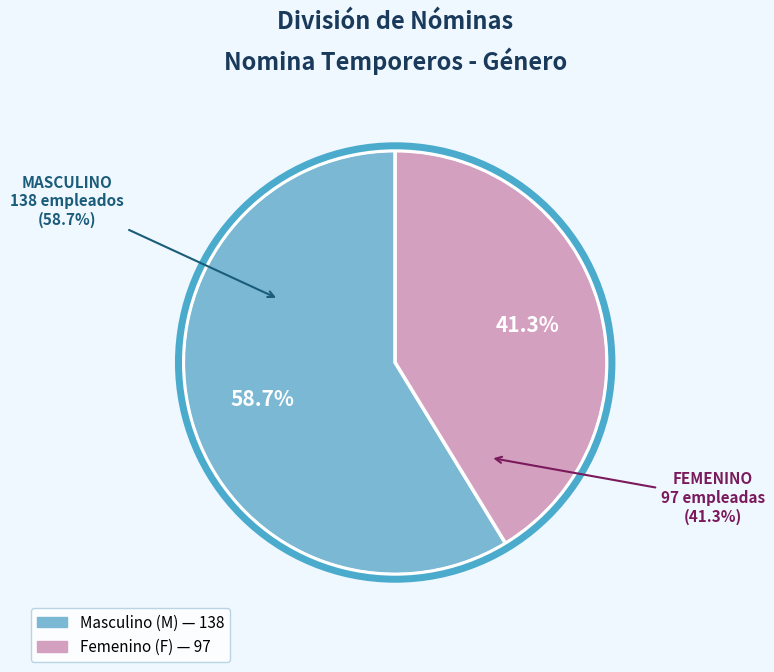

To the nearest percent, what percentage of the pie is F?

41%